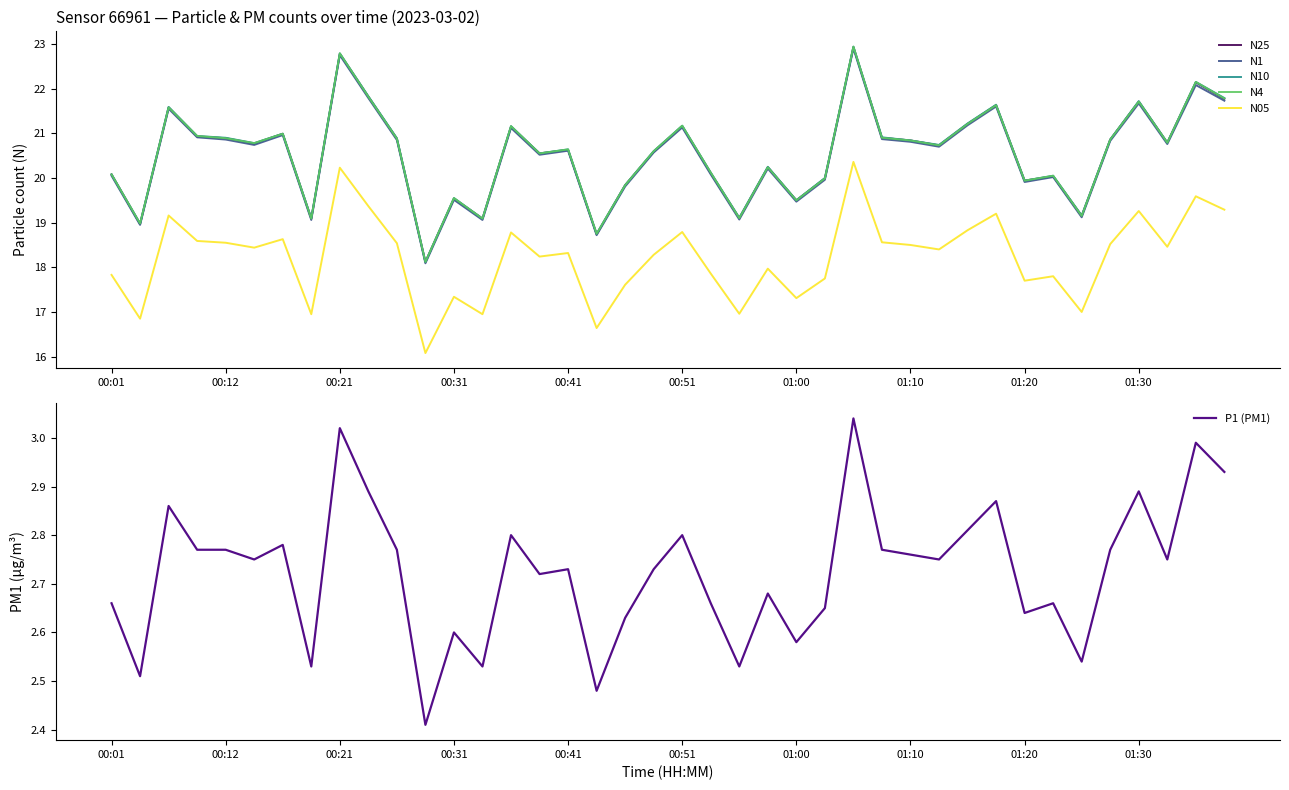

True or false: N4 and N05 cross at least once.

False